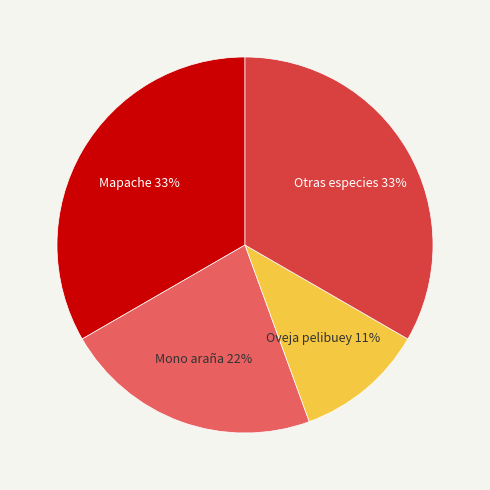

To the nearest percent, what percentage of the pie is Oveja pelibuey?

11%